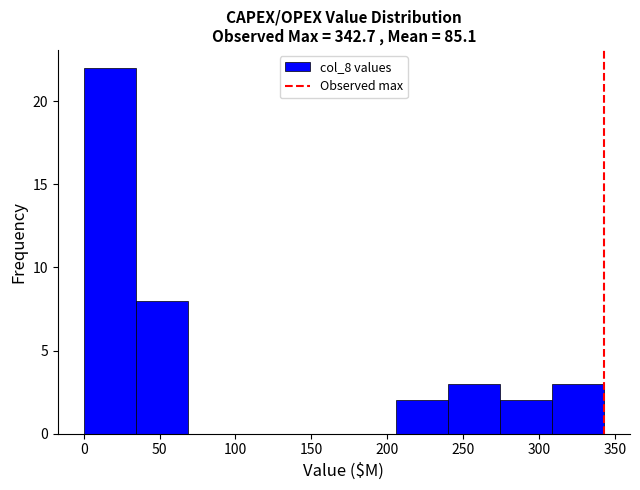

Reading left to right, list every bar in this chart as the range it spans on the x-axis followed by its height. Neither the bar edges nor the heights are printed on the chart, so give them approximately, as read against the axes.

0 to 35: 22
35 to 70: 8
70 to 105: 0
105 to 135: 0
135 to 170: 0
170 to 205: 0
205 to 240: 2
240 to 275: 3
275 to 310: 2
310 to 345: 3